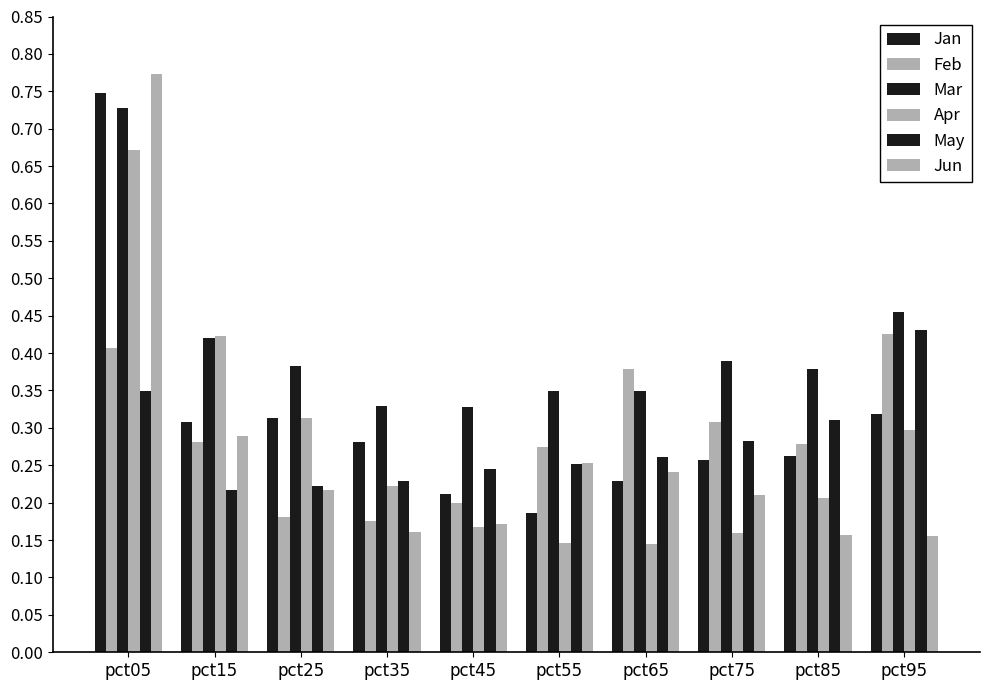

The Jan series shows 0.3 at pct85. True or false?

True